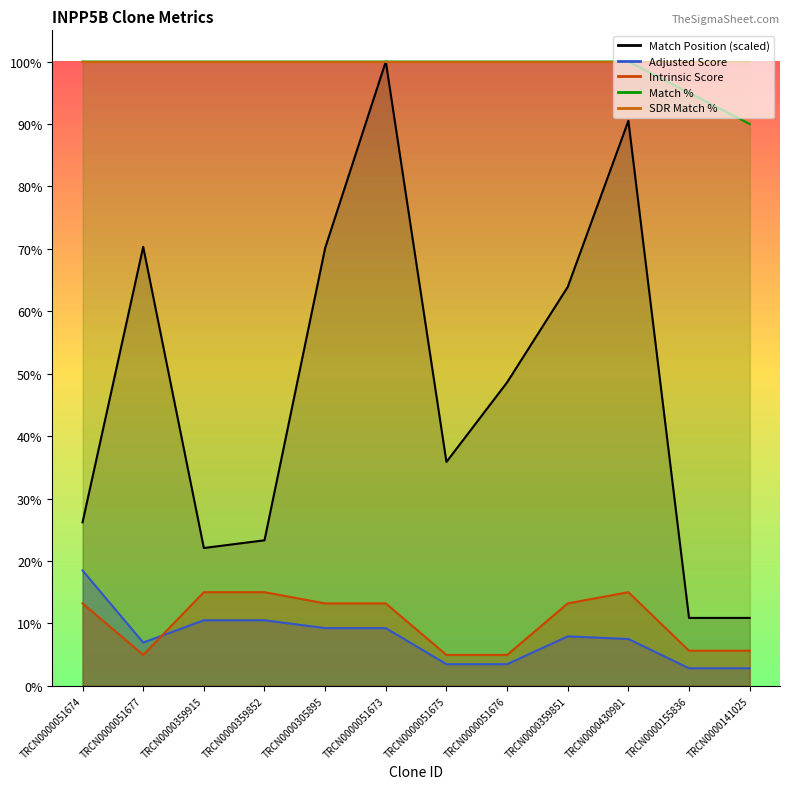

Reading left to right, list all the values displayed in this chart.

Match Position: 26.2	70.3	22.1	23.3	70.1	100.0	35.9	48.6	63.9	90.5	10.9	10.9
Adjusted Score: 18.5	6.9	10.5	10.5	9.2	9.2	3.5	3.5	7.9	7.5	2.8	2.8
Intrinsic Score: 13.2	5.0	15.0	15.0	13.2	13.2	5.0	5.0	13.2	15.0	5.6	5.6
Match %: 100.0	100.0	100.0	100.0	100.0	100.0	100.0	100.0	100.0	100.0	95.0	90.0